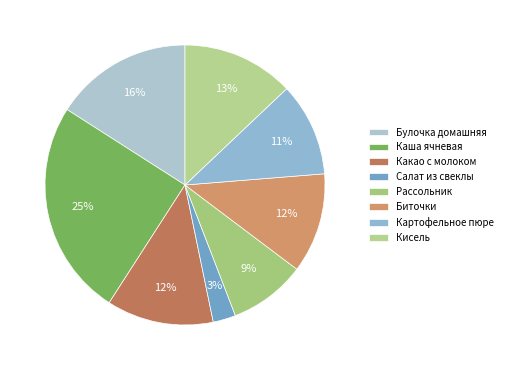

Does Каша ячневая represent more than half of the total?

No